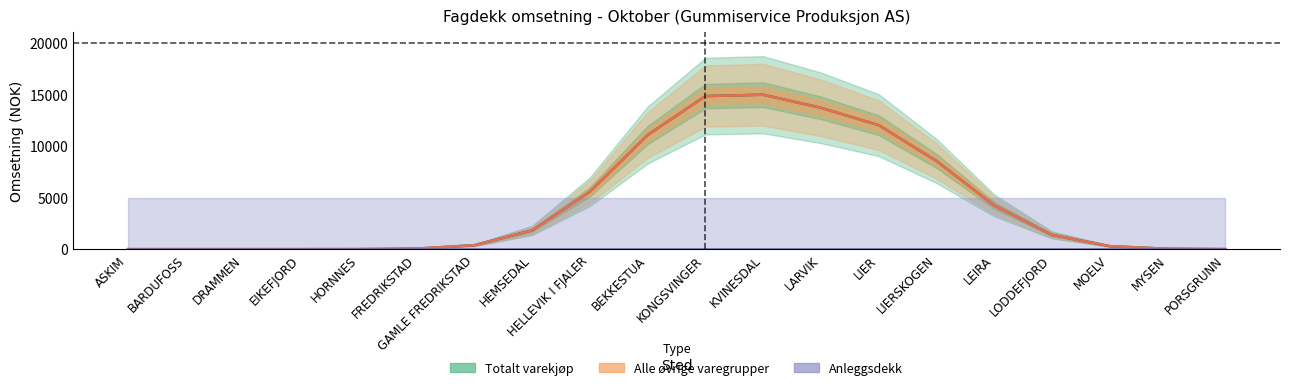

How many data points in Alle øvrige varegrupper are above 1384?

10